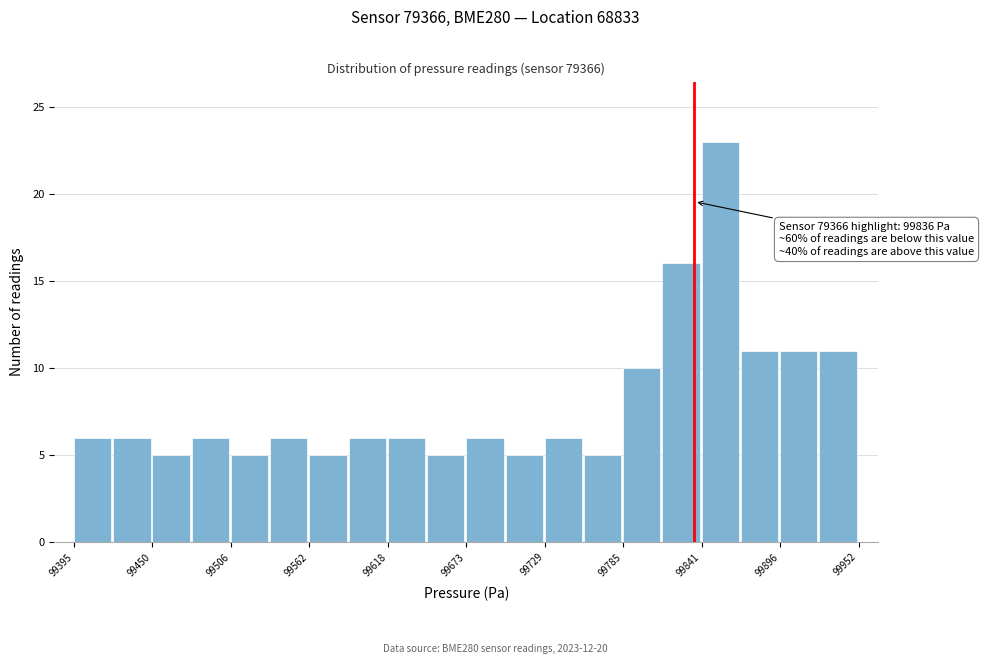

Around what value on the x-axis is the tallest bar? Give the approximate position of its centre, as read against the axis.

99850